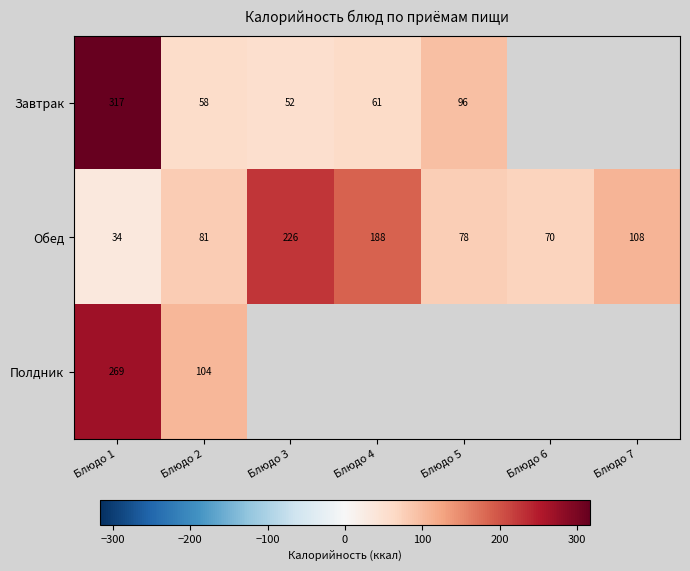

What is the difference between the Обед values at Блюдо 2 and Блюдо 4?

106.3